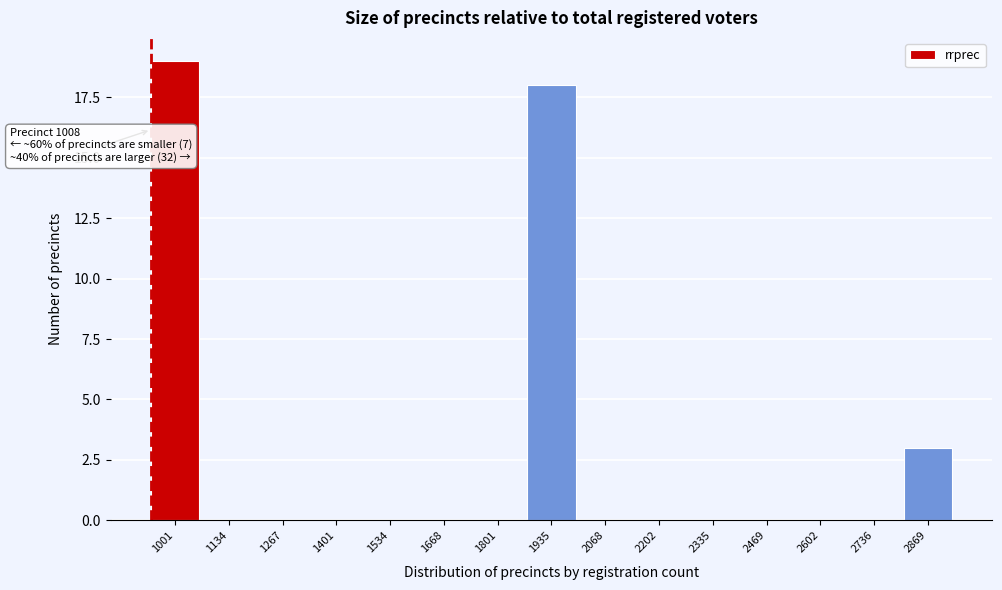

Reading right to left, transcribe all the data shown in this chart.

2869=3	2736=0	2602=0	2469=0	2335=0	2202=0	2068=0	1935=18	1801=0	1668=0	1534=0	1401=0	1267=0	1134=0	1001=19